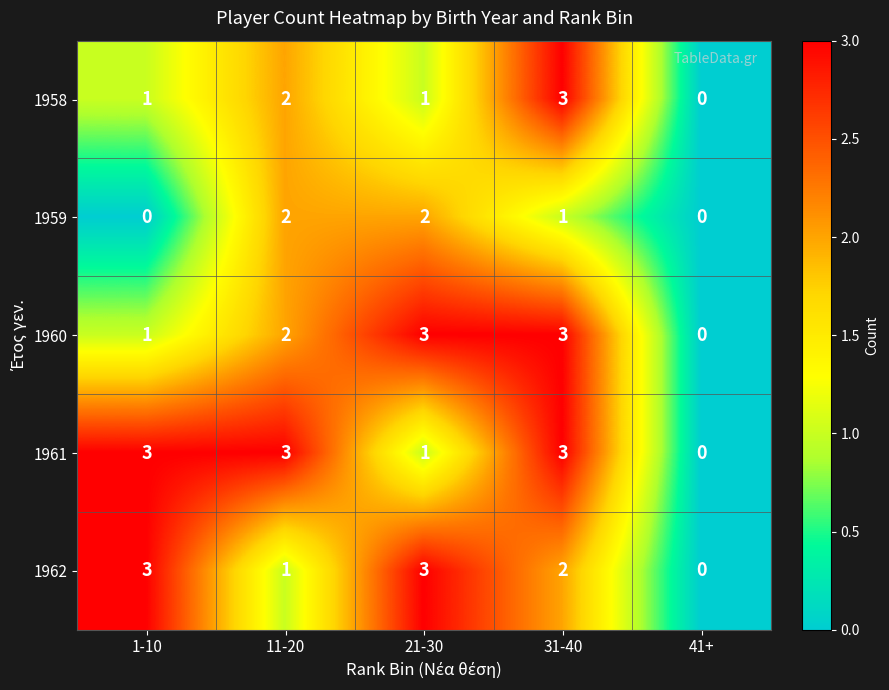

True or false: 1960 has a value of 4 at 11-20.

False